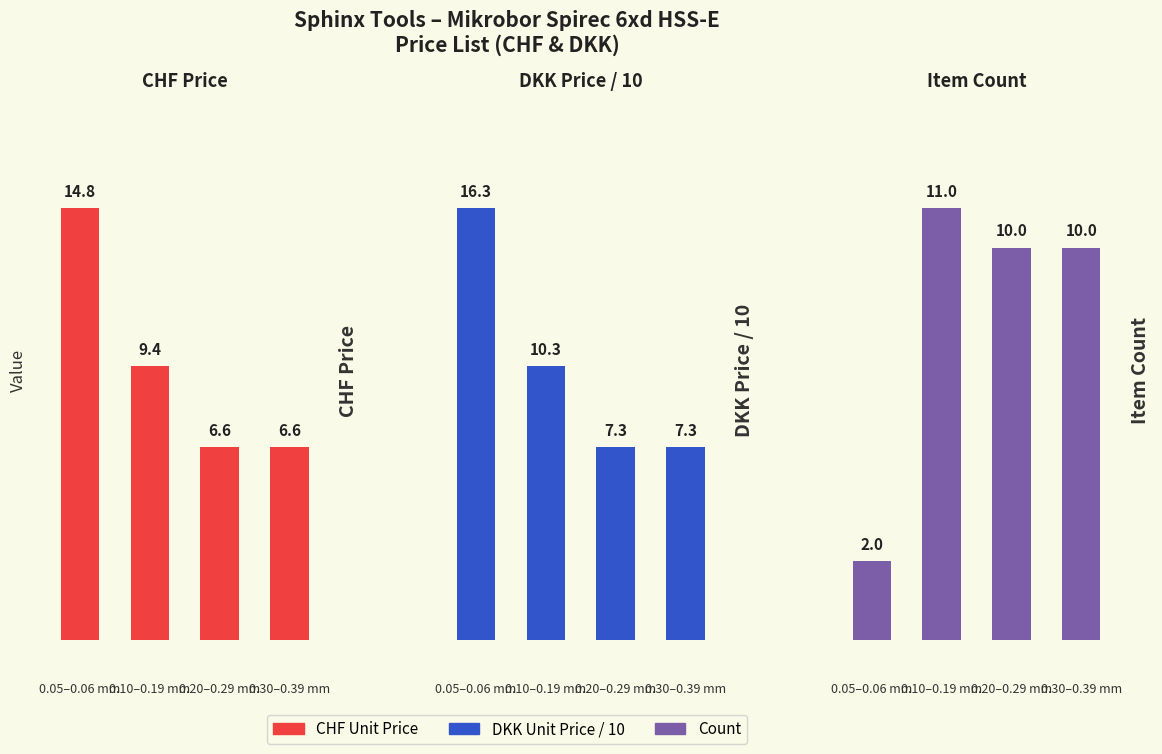

Which series has the largest range (max minus min)?

DKK Price / 10